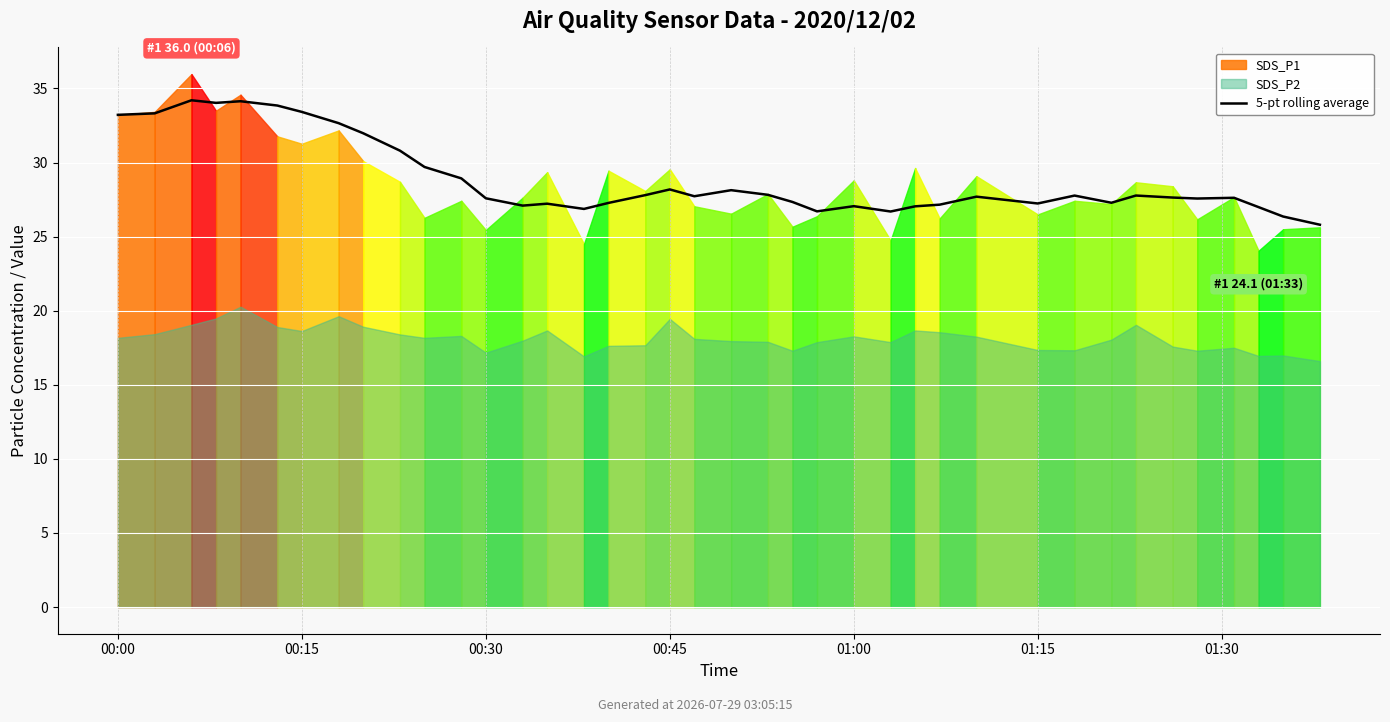

What is the average value?

28.9